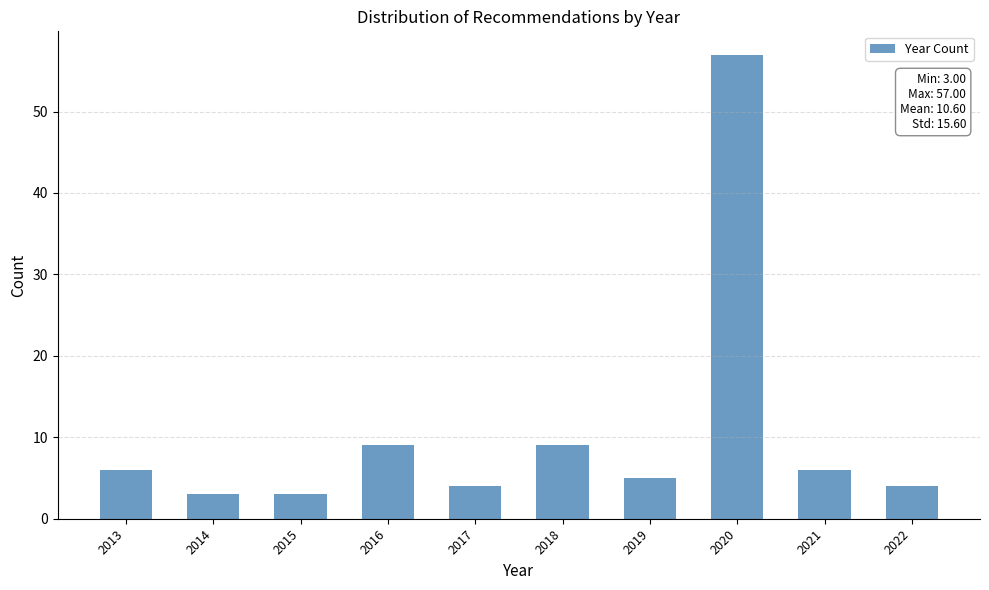

Reading left to right, what are all the values shown in this chart?

6	3	3	9	4	9	5	57	6	4